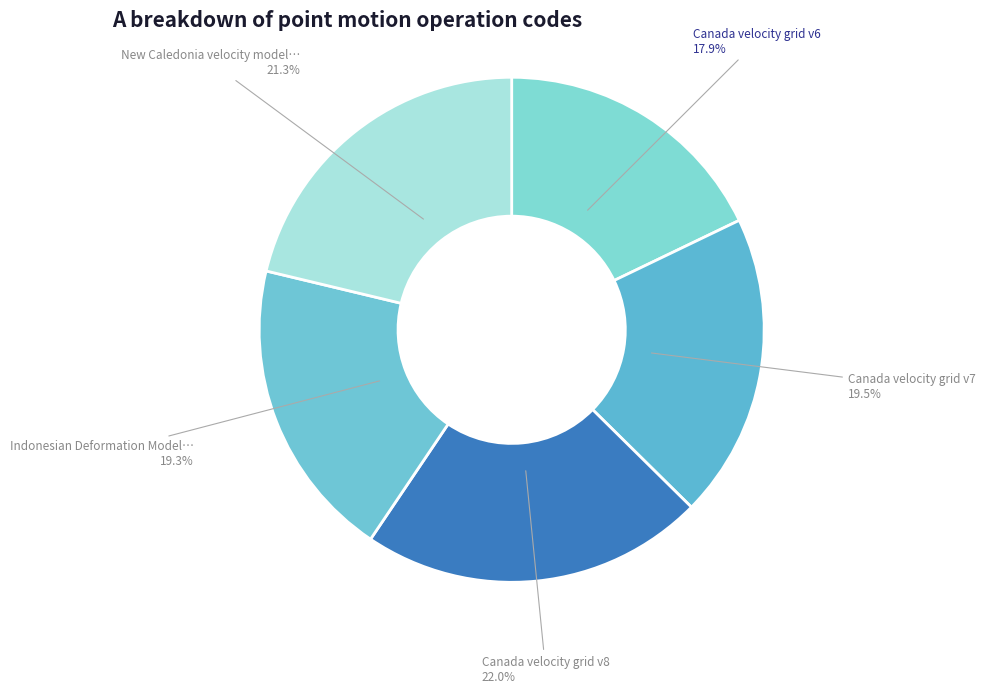

Count the number of slices in the pie.

5